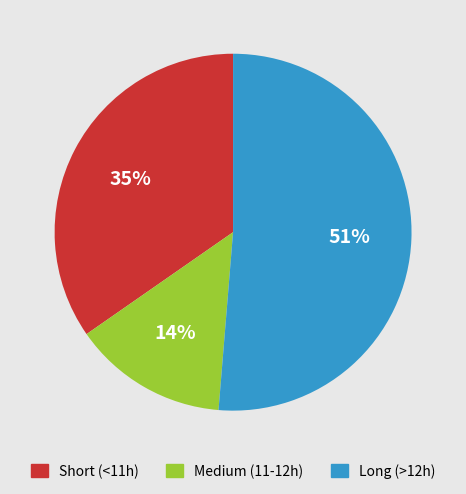

To the nearest percent, what is the average slice percentage?

33%